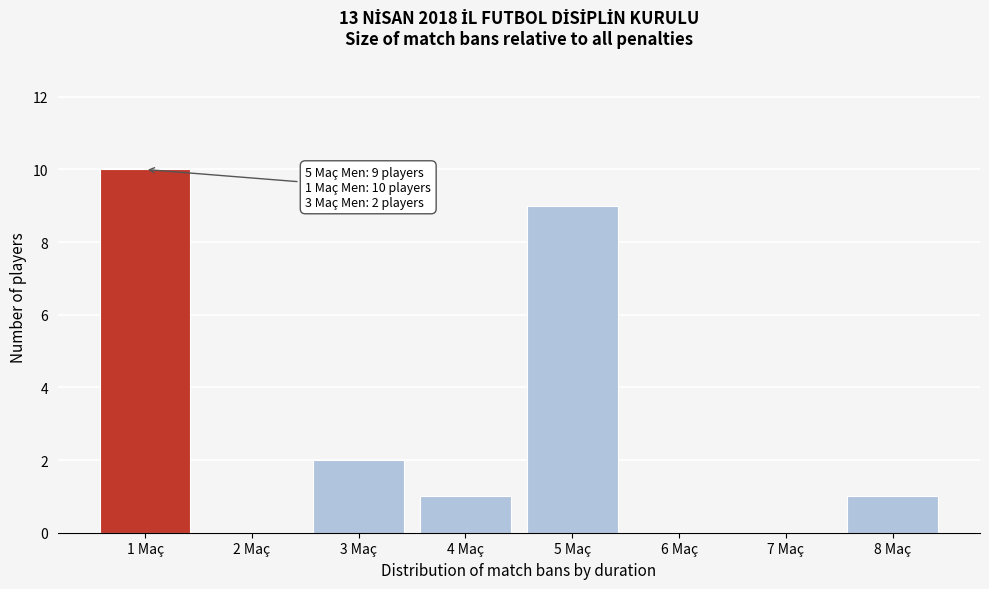

Reading right to left, extract all data points from this chart.

8 Maç=1	7 Maç=0	6 Maç=0	5 Maç=9	4 Maç=1	3 Maç=2	2 Maç=0	1 Maç=10